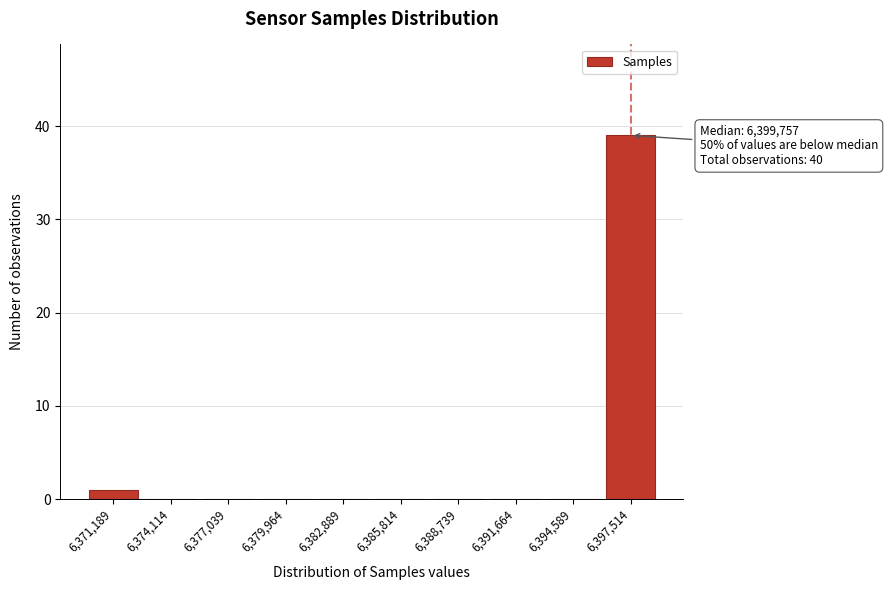

Reading left to right, list all the values displayed in this chart.

6,371,189=1	6,374,114=0	6,377,039=0	6,379,964=0	6,382,889=0	6,385,814=0	6,388,739=0	6,391,664=0	6,394,589=0	6,397,514=39